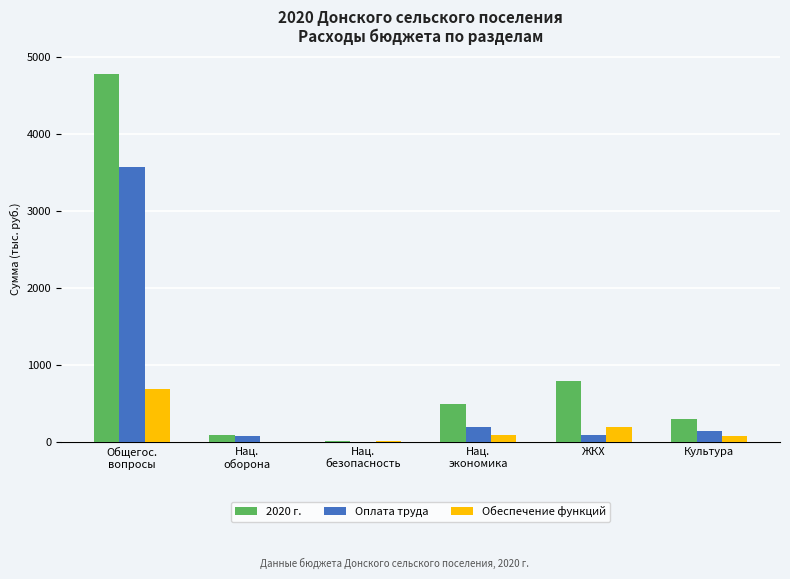

Where is Оплата труда nearest to the value 1790?

Нац.
экономика